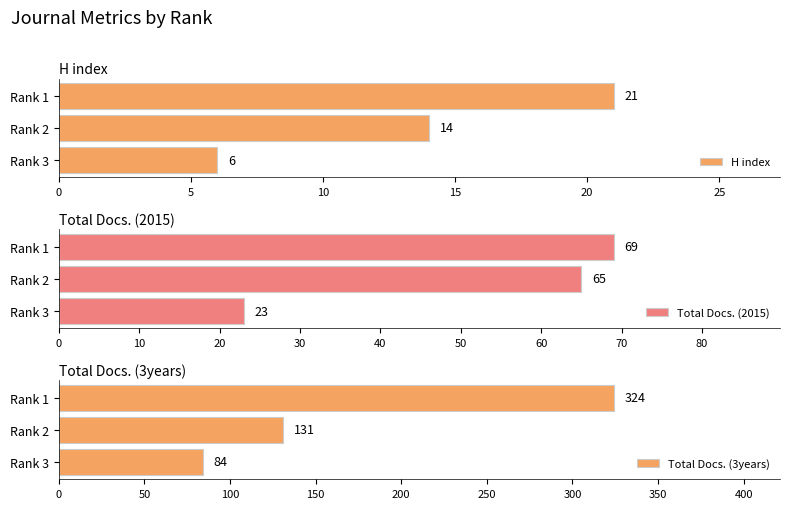

How many bars are there in total?

9